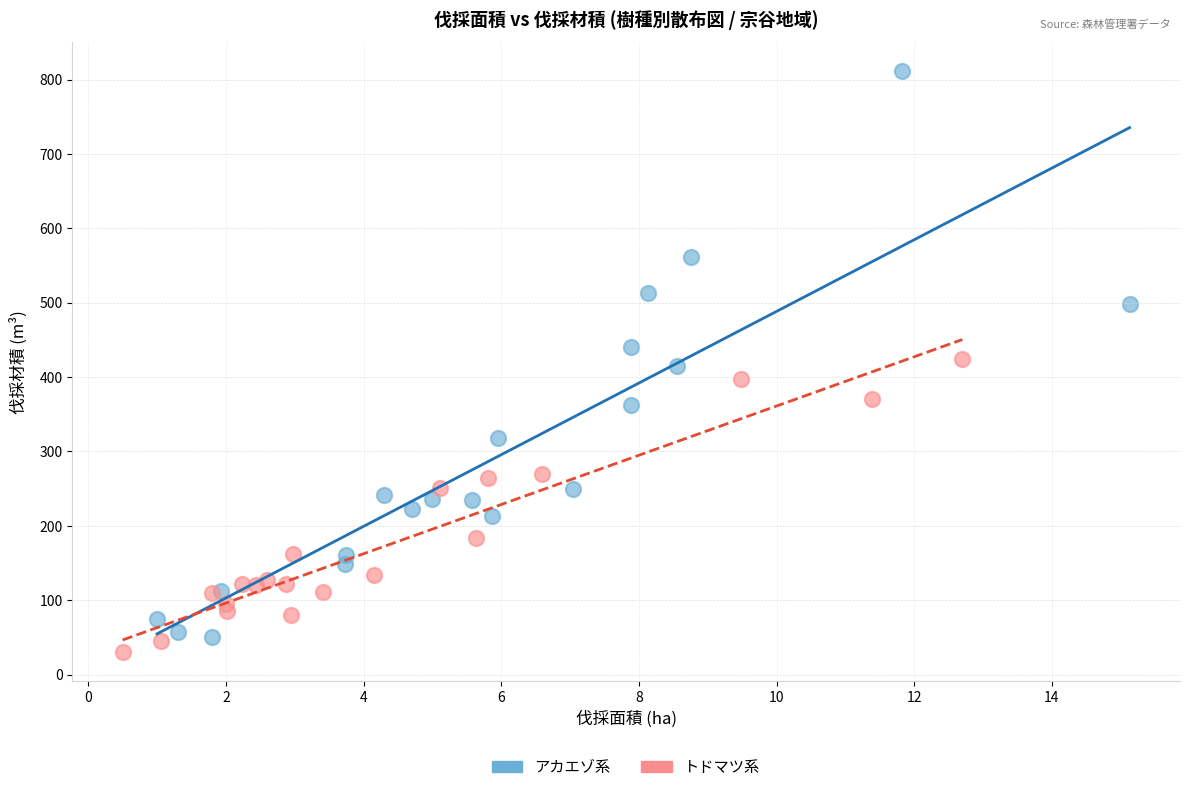

Which series reaches the minimum Y coordinate?

トドマツ系